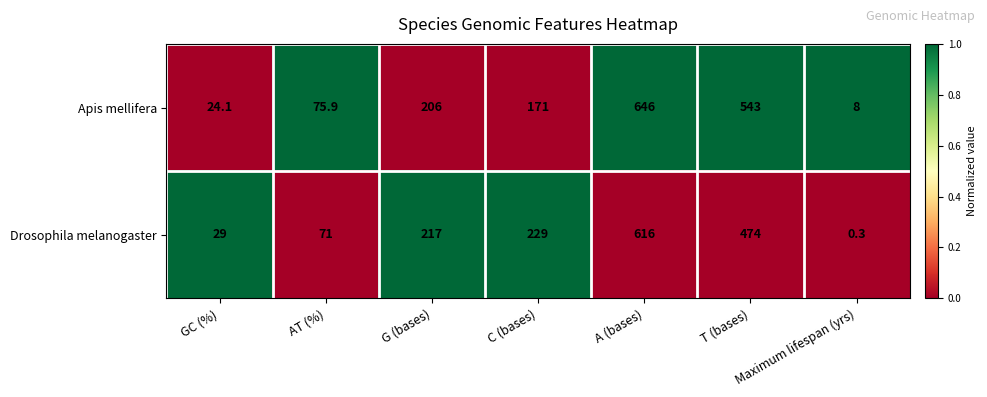

What is the spread (max minus min) of values at Maximum lifespan (yrs)?

7.7